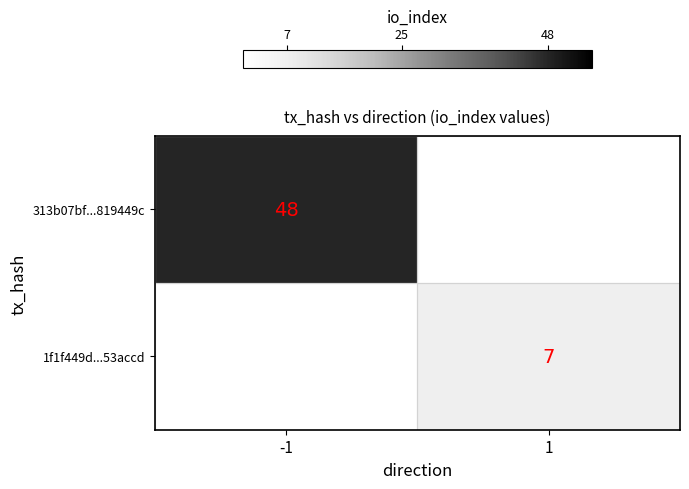

Is the value of 313b07bf...819449c at -1 greater than the value of 1f1f449d...53accd at 1?

Yes